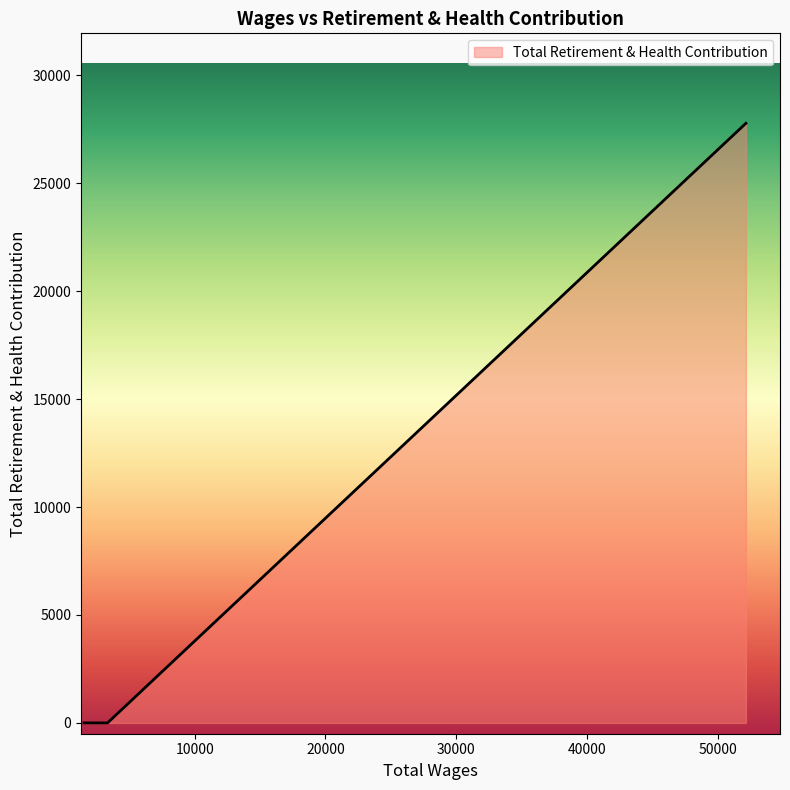

What is the sum of all values?

27772